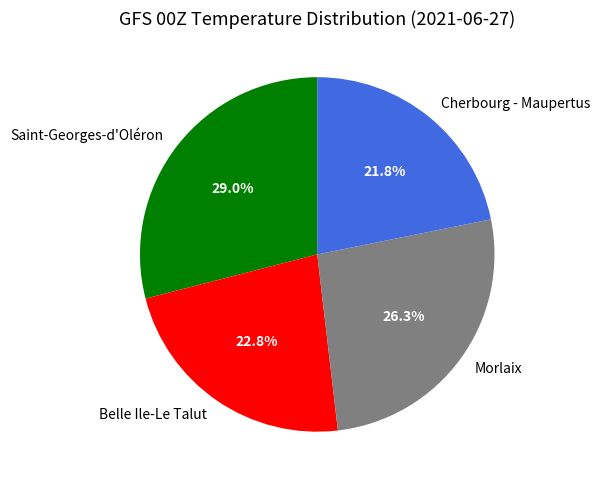

The Belle Ile-Le Talut slice represents 12% of the pie. True or false?

False